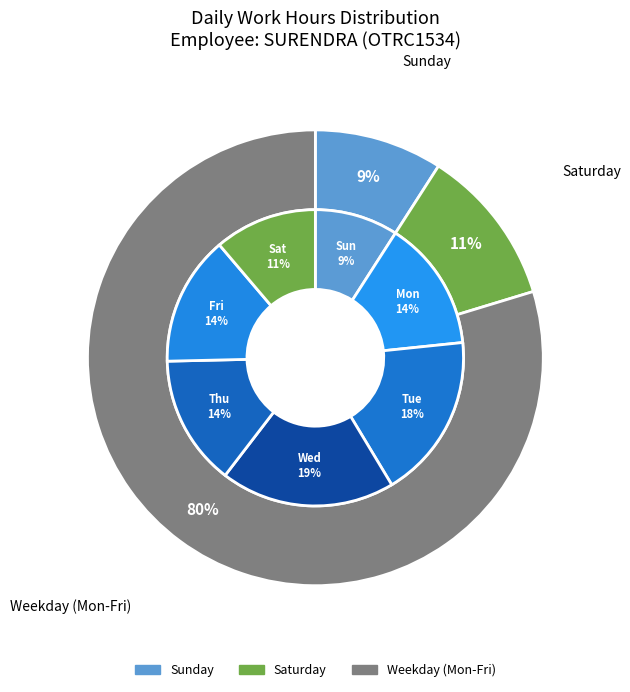

Is Sat 5 the majority of the pie?

No